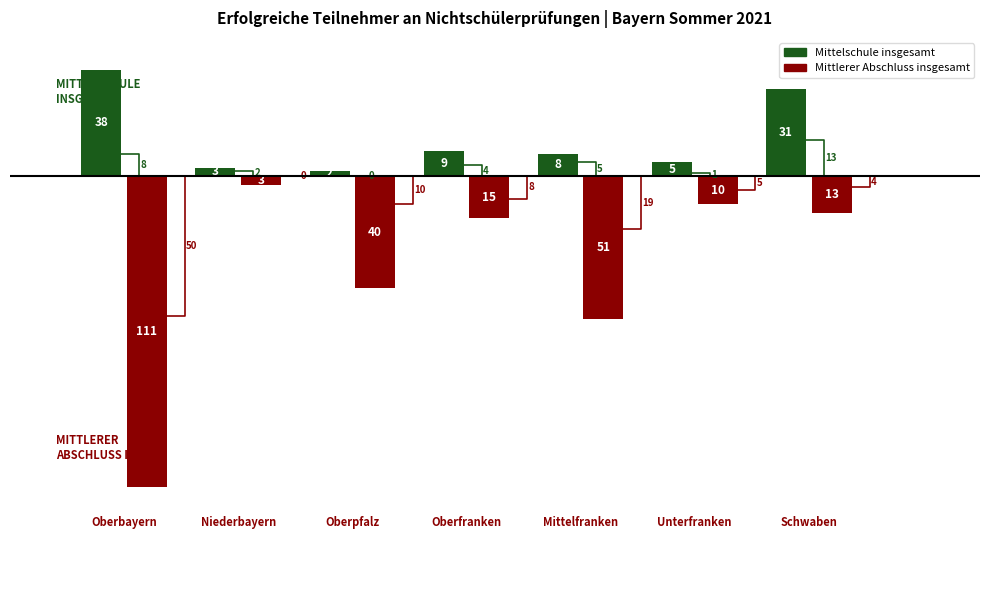

What is the total value across all series at Unterfranken?

-5